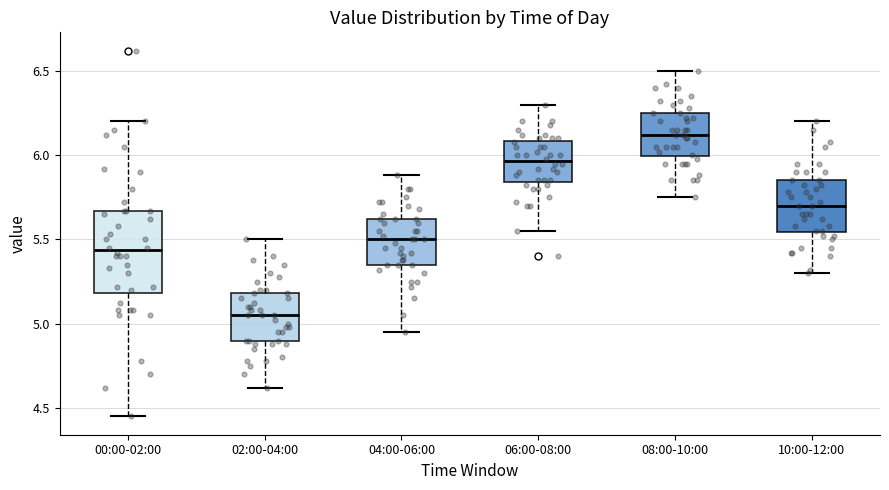

Reading left to right, transcribe this box plot: for each box, give where its median line is, the range the box spans, and where its two whiskers end, as read against the y-axis. The values are not printed on the chart, so give them approximately, as read against the axis.

00:00-02:00: median 5.45, box 5.20 to 5.65, whiskers 4.45 to 6.20
02:00-04:00: median 5.05, box 4.90 to 5.20, whiskers 4.60 to 5.50
04:00-06:00: median 5.50, box 5.35 to 5.60, whiskers 4.95 to 5.90
06:00-08:00: median 5.95, box 5.85 to 6.10, whiskers 5.55 to 6.30
08:00-10:00: median 6.10, box 6.00 to 6.25, whiskers 5.75 to 6.50
10:00-12:00: median 5.70, box 5.55 to 5.85, whiskers 5.30 to 6.20